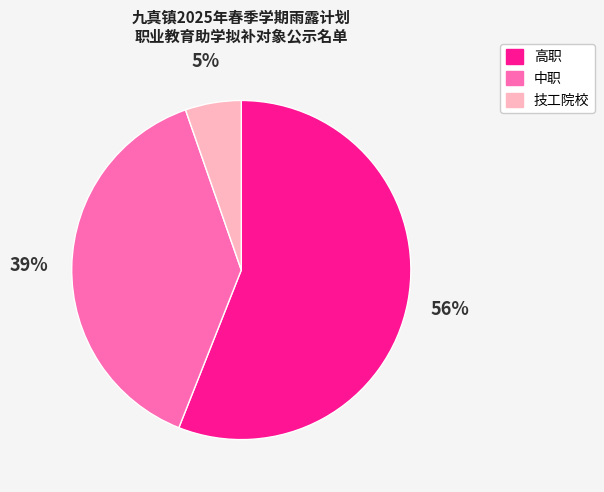

To the nearest percent, what portion does 高职 represent?

56%